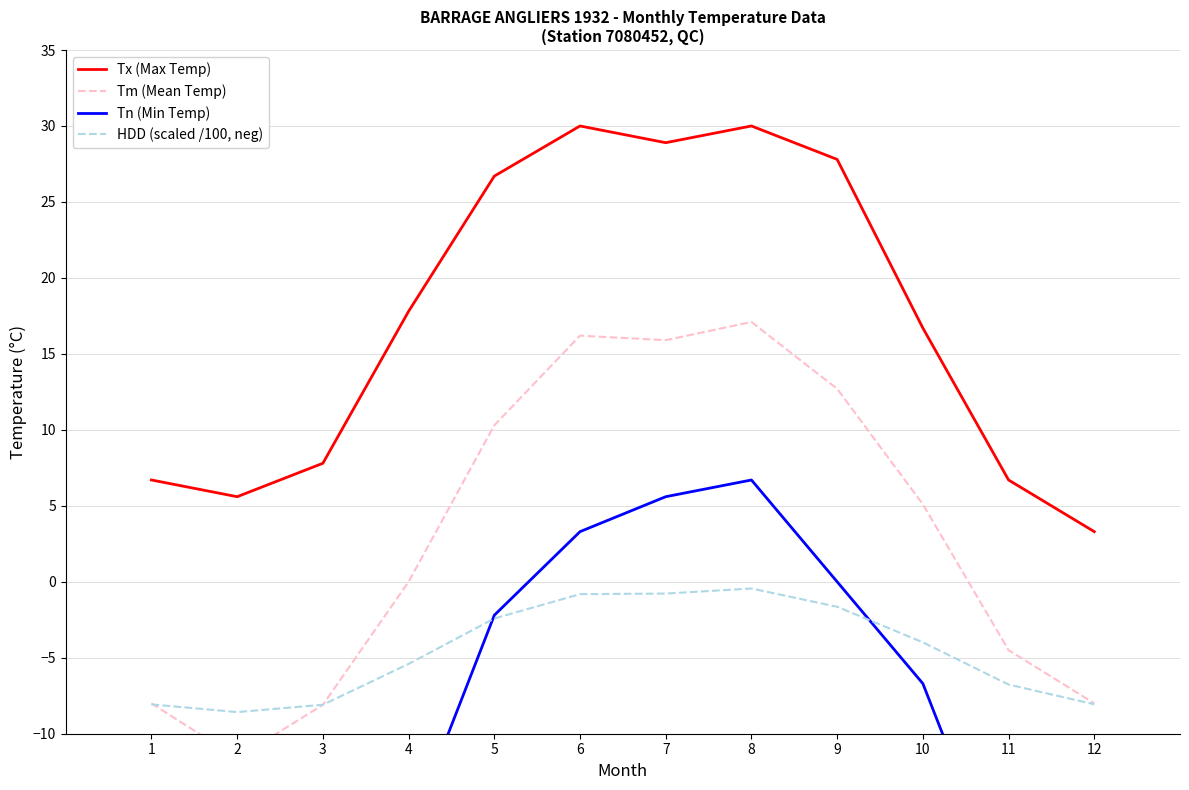

How many values in the HDD (scaled /100, neg) series exceed -3?

5